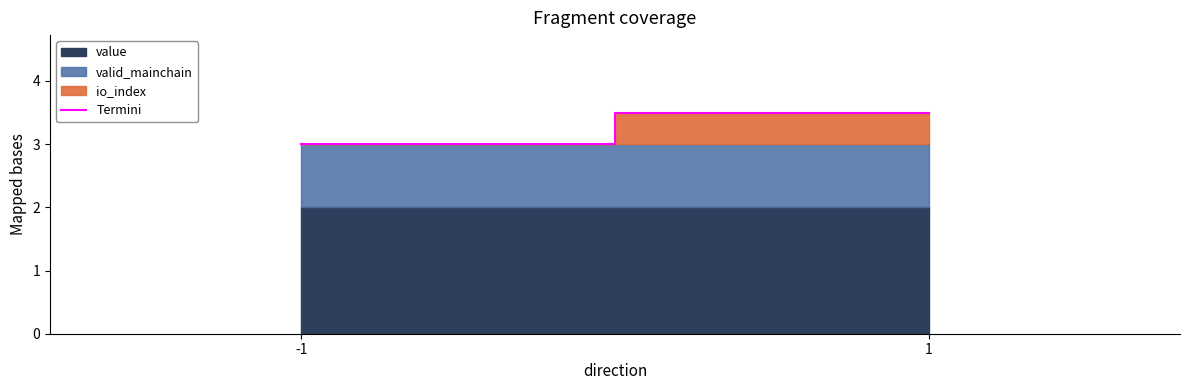

Reading right to left, what are all the values shown in this chart?

1=3.5	-1=3.0